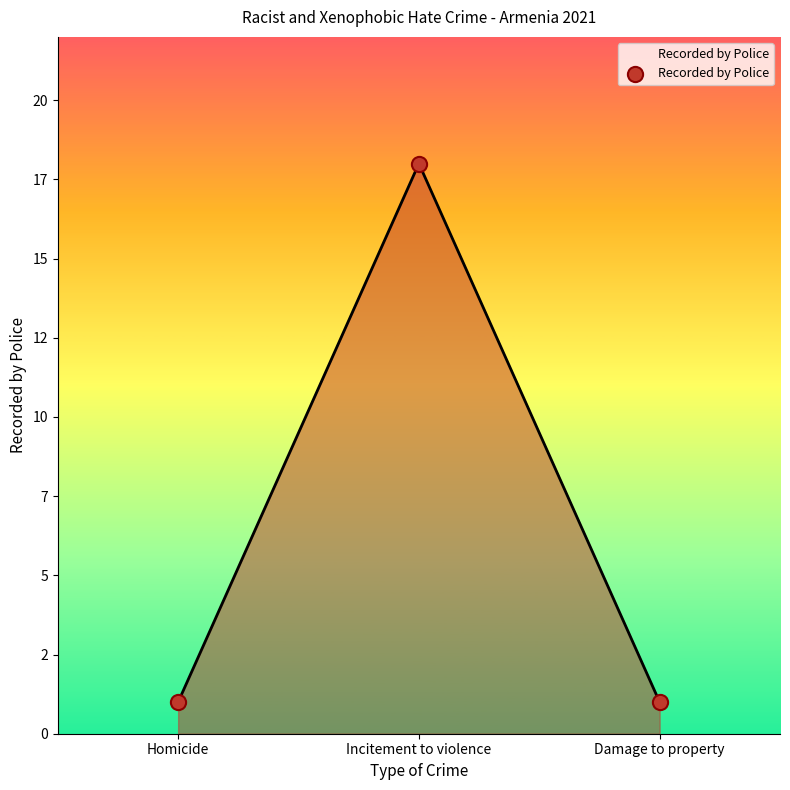

What is the ratio of the value at Damage to property to the value at Homicide?

1.0